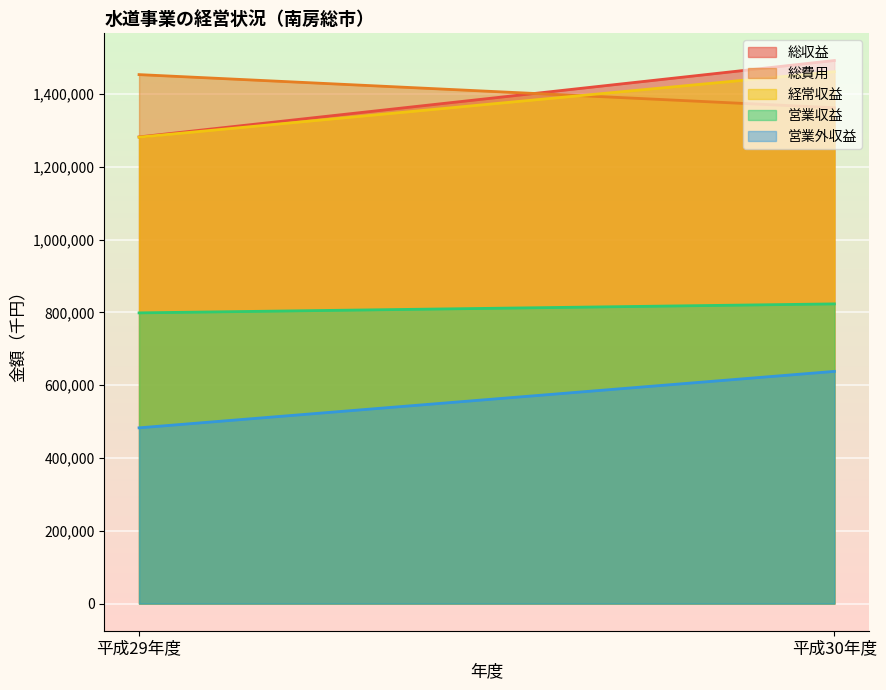

Is it true that 経常収益 equals 1281826 at 平成29年度?

True